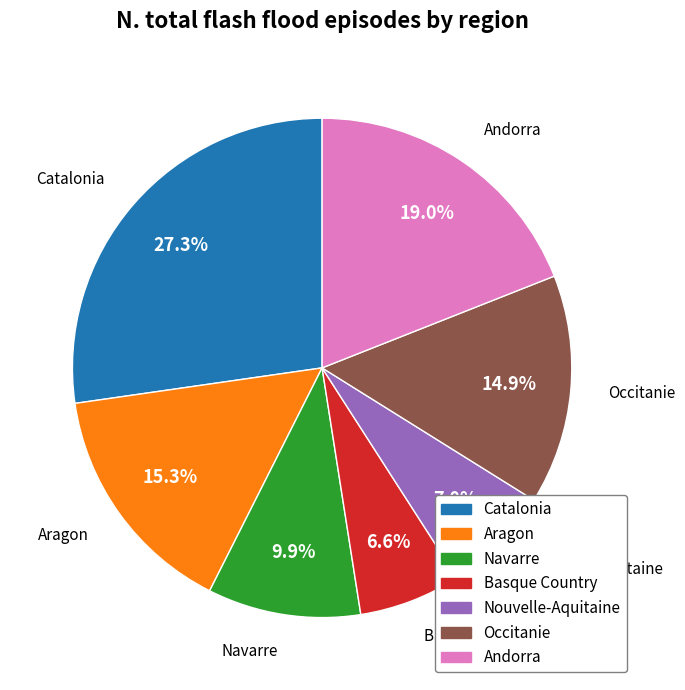

Which slice is the largest?

Catalonia